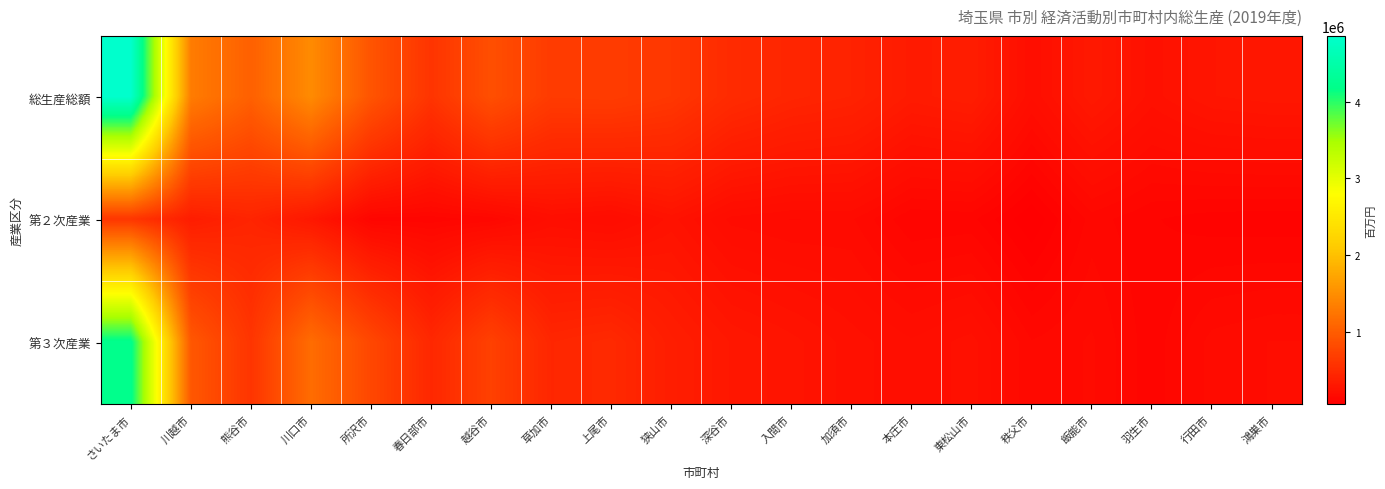

Between 鴻巣市 and 本庄市, which is larger?

本庄市